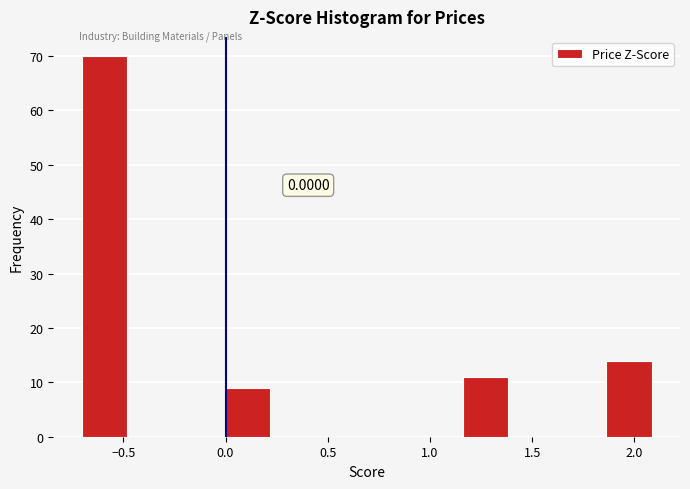

Which range on the x-axis has the tallest bar?

-0.70 to -0.45